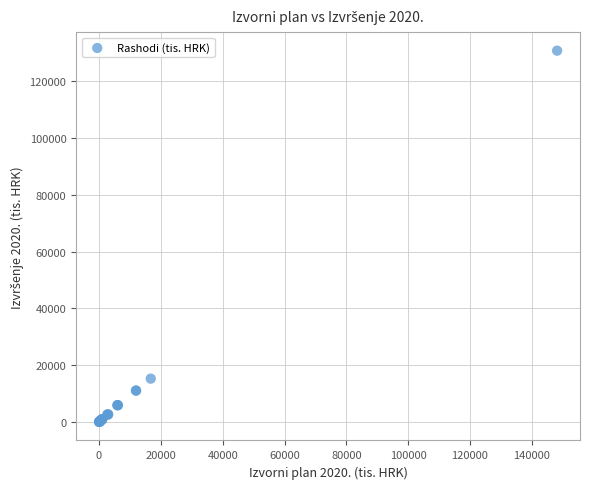

What Y value in the scatter plot is closest to 65386?

15246.3